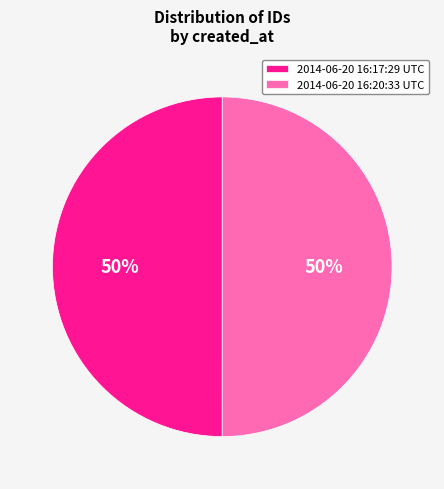

What percentage is the 2014-06-20 16:20:33 UTC slice, to the nearest percent?

50%